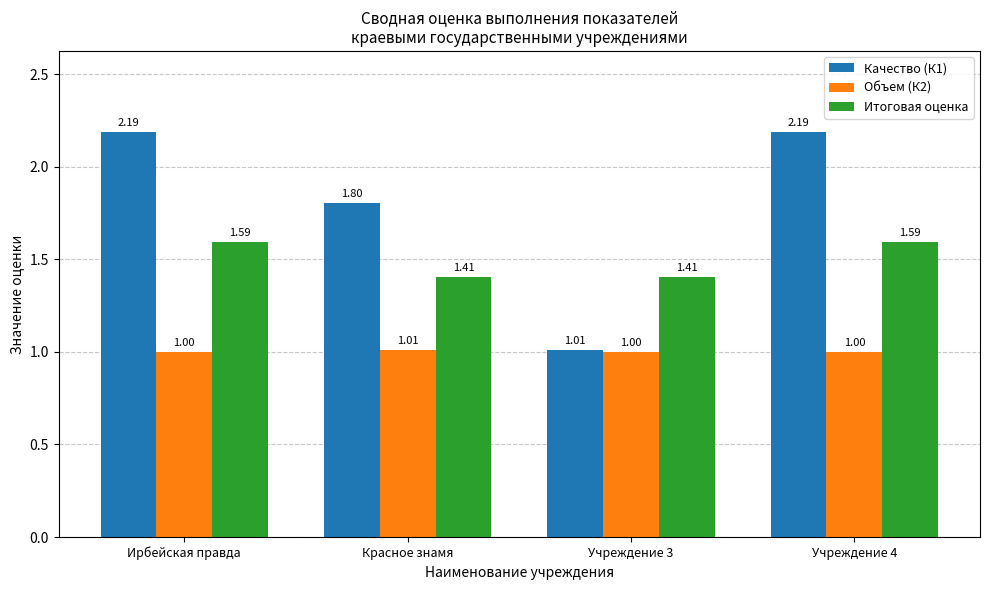

What is the sum of all Качество (К1) values?

7.2